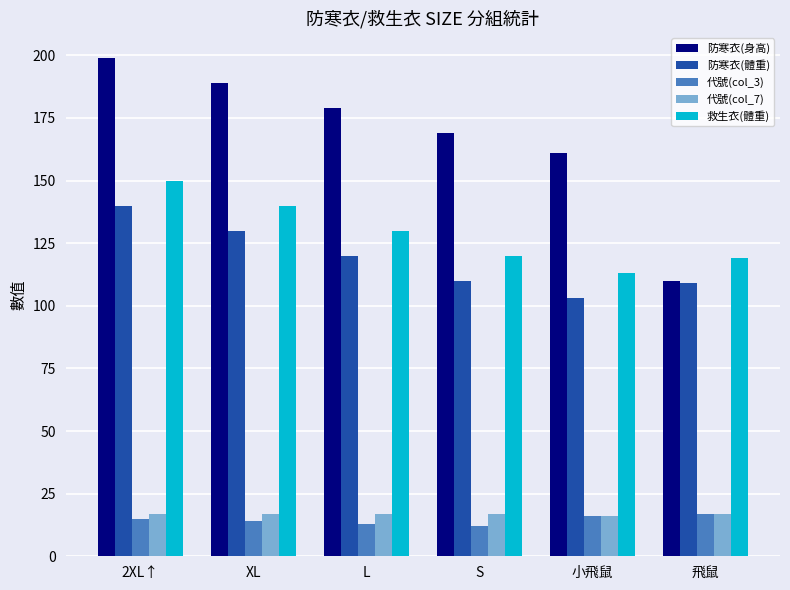

Where does the 救生衣(體重) series first go above 130?

2XL↑